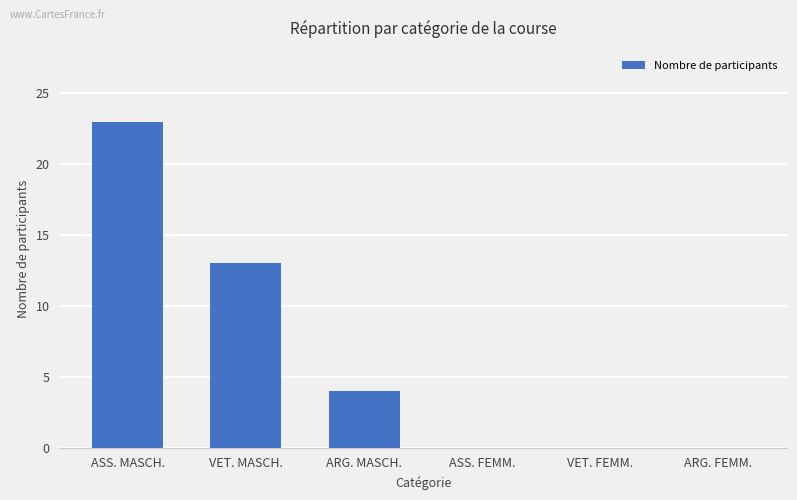

True or false: the data shows 2 at ARG. MASCH..

False